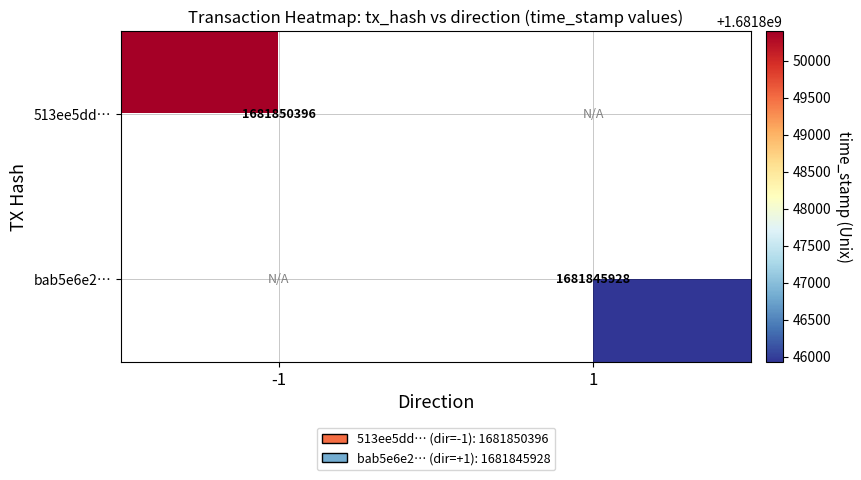

The 513ee5dd… series shows 1681850396 at -1. True or false?

True